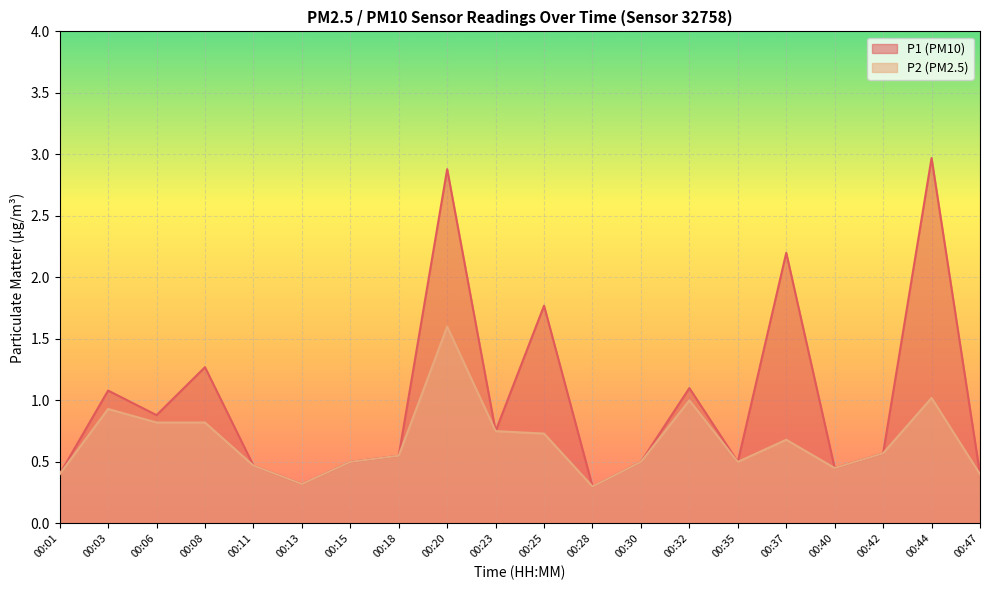

Rank the series at 00:20 from lowest to highest value.

P2 (PM2.5), P1 (PM10)